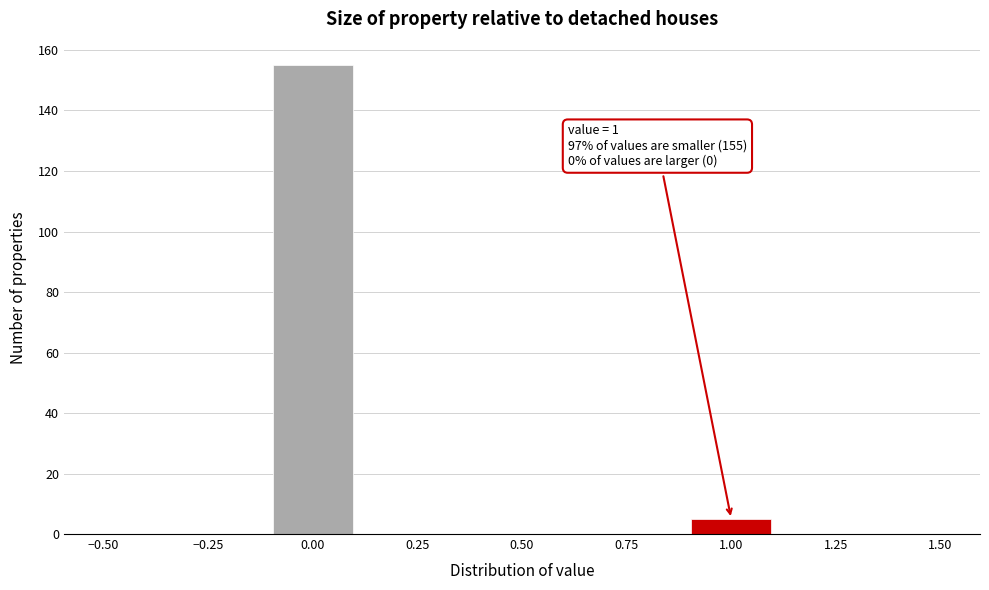

Which range on the x-axis has the tallest bar?

-0.1 to 0.1